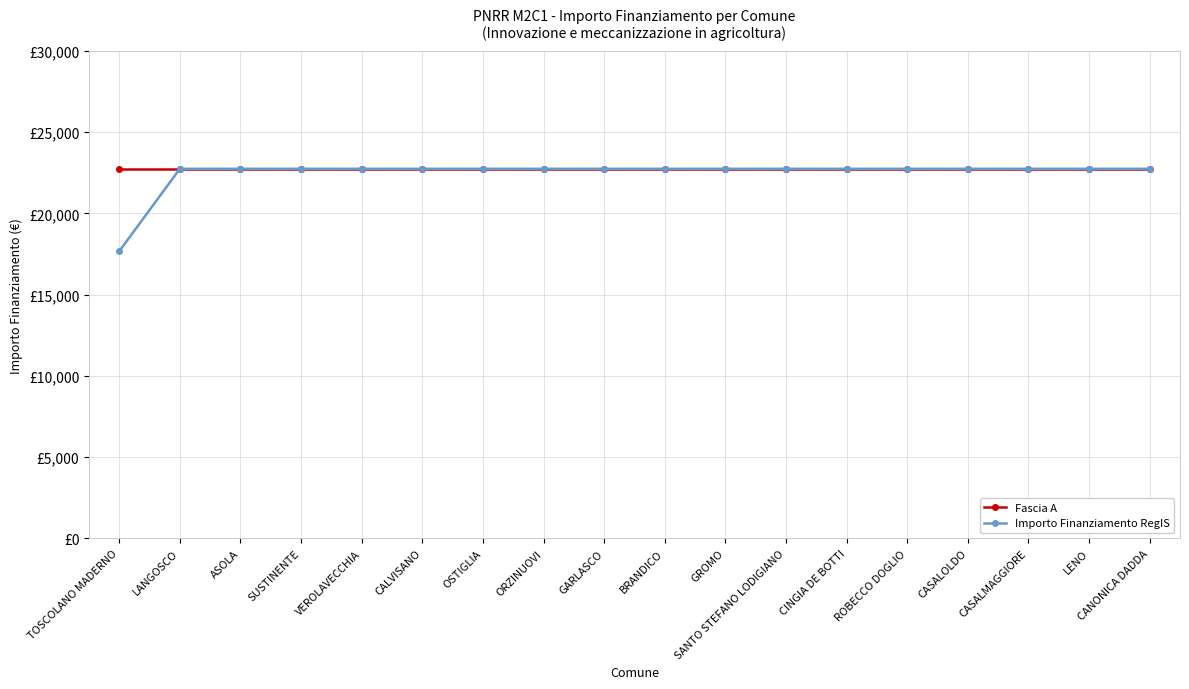

Does the chart have visible grid lines?

Yes